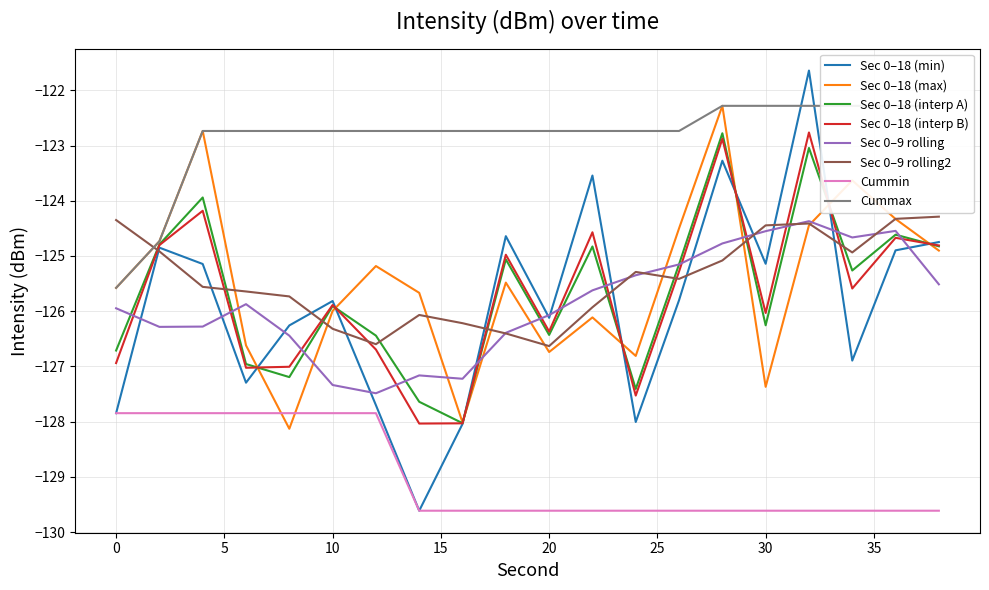

True or false: Min intensity and Max intensity cross at least once.

True